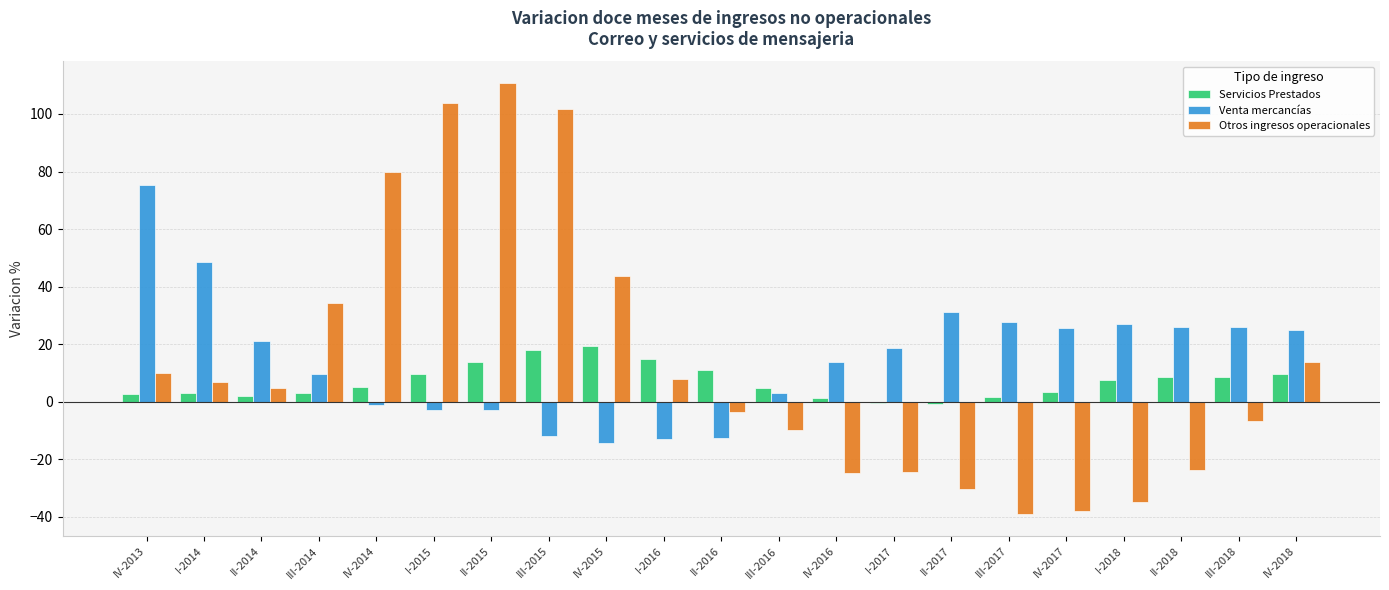

How many data points in Otros ingresos operacionales are above 4?

11